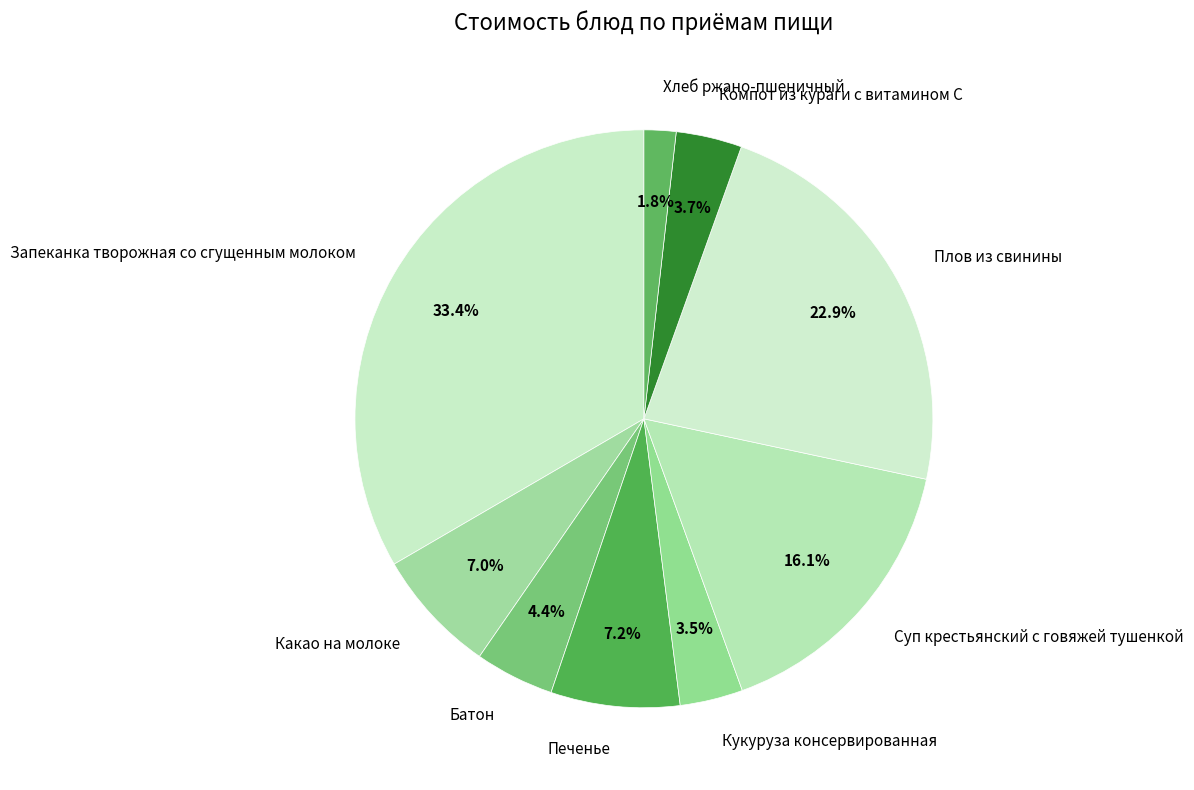

What portion of the pie excludes Суп крестьянский с говяжей тушенкой?

83.9%